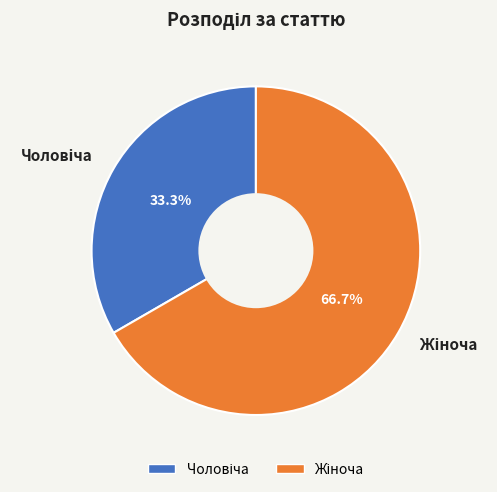

How many segments does this pie chart have?

2